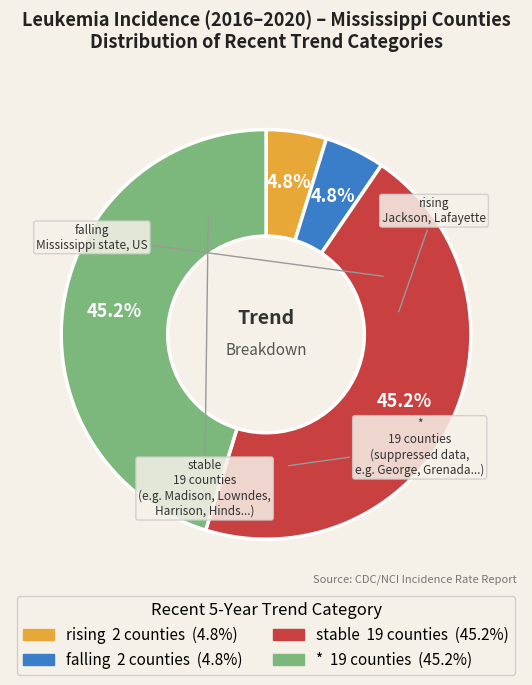

What portion of the pie excludes rising?

95.2%